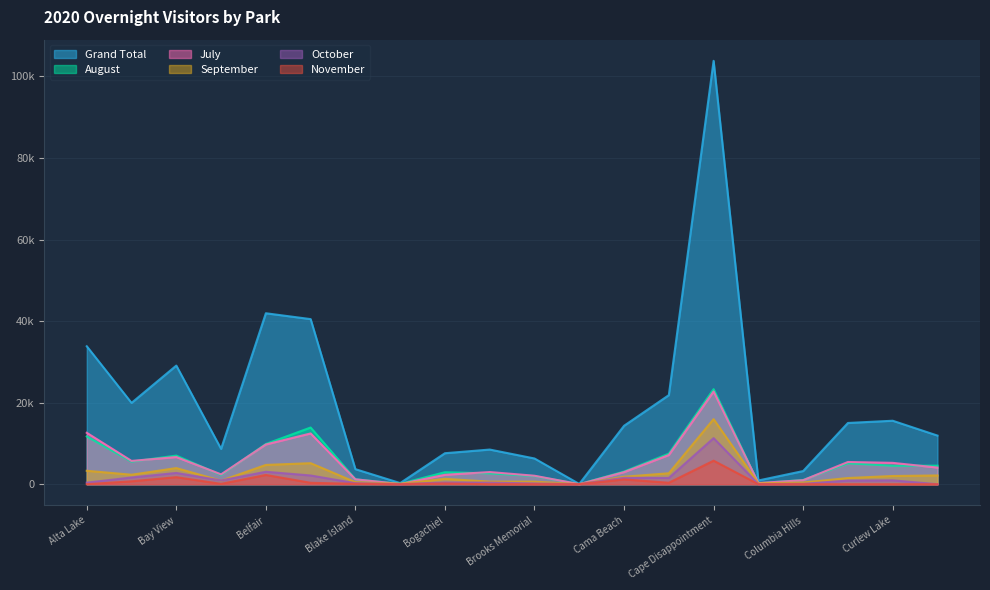

Which series has the widest spread of values?

Grand Total